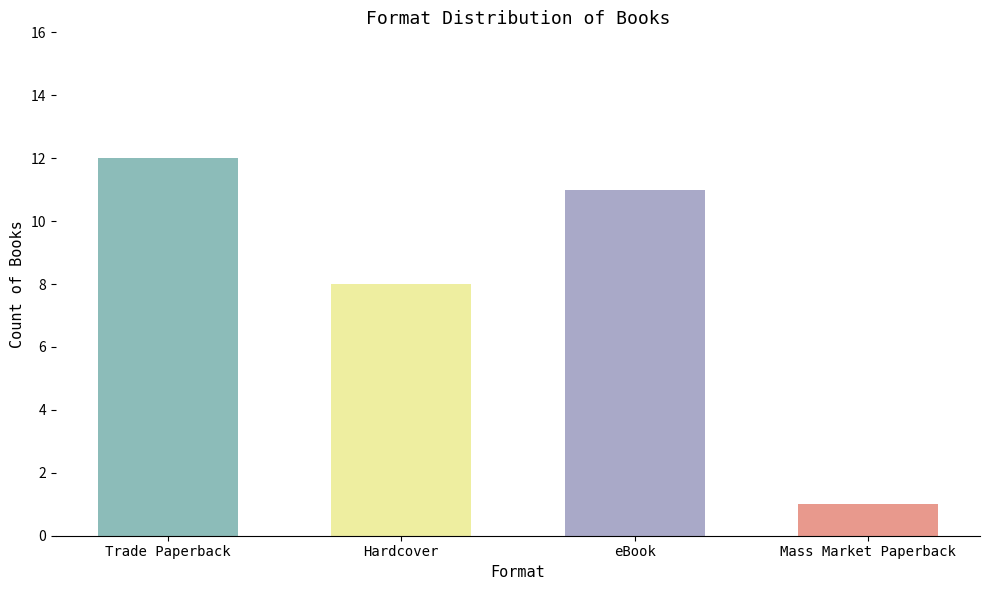

Which label corresponds to the largest value in the chart?

Trade Paperback